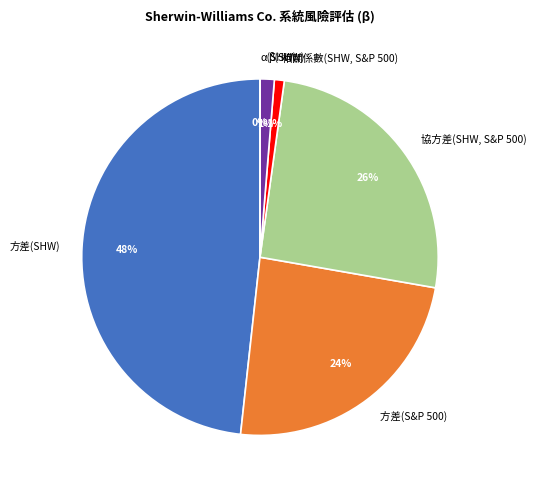

Is there a majority slice in this chart?

No